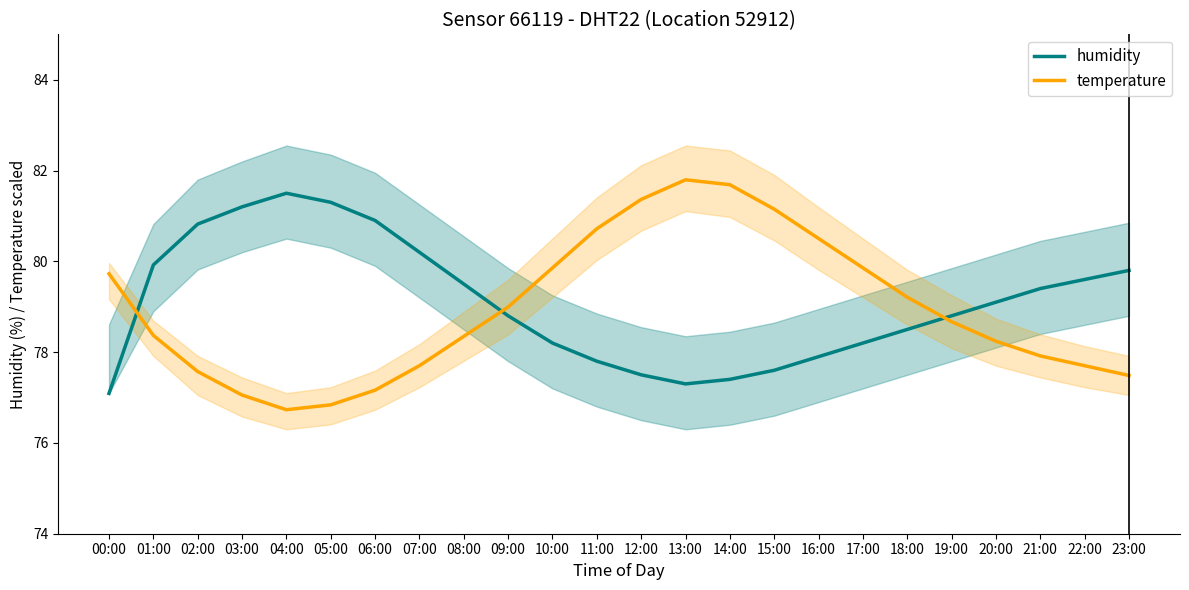

Which series changed the most between 11:00 and 12:00?

temperature